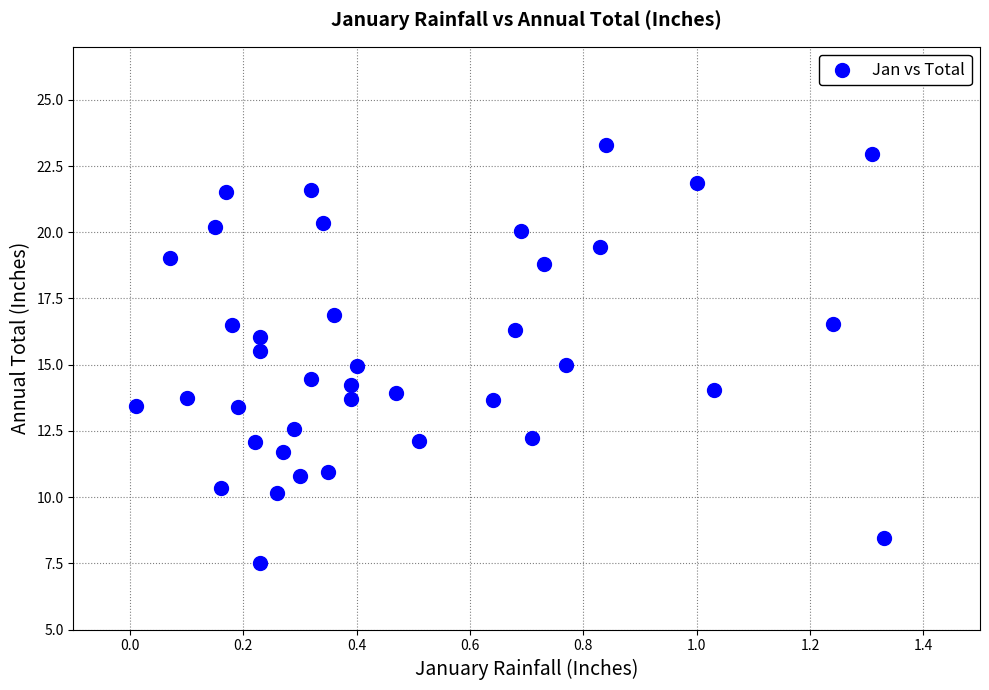

What is the range of Y values (max minus min)?

15.8